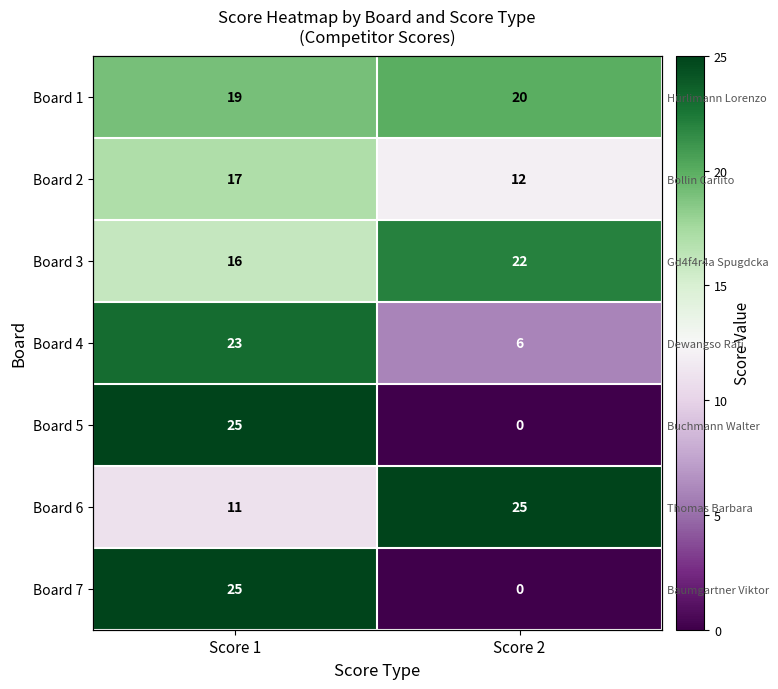

Count the Board 1 values in the range 19 to 20.

2